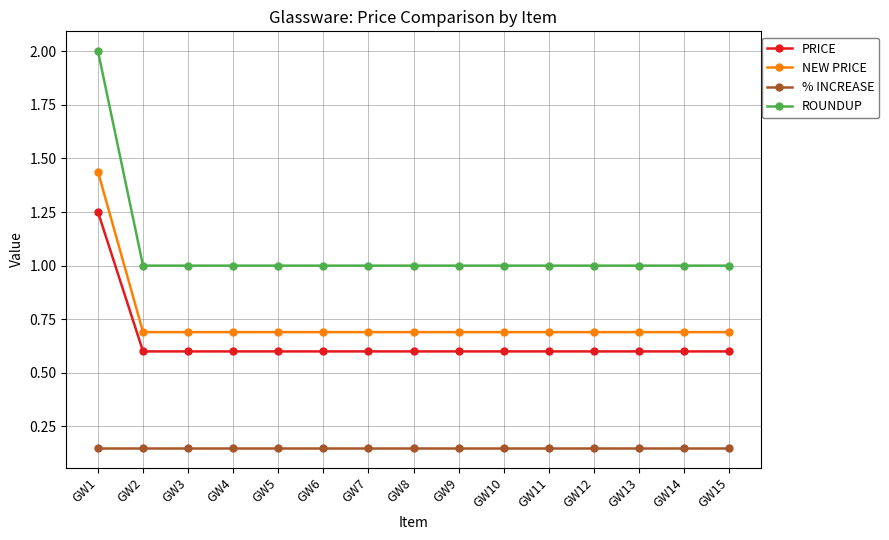

Which series has the largest total across all categories?

ROUNDUP